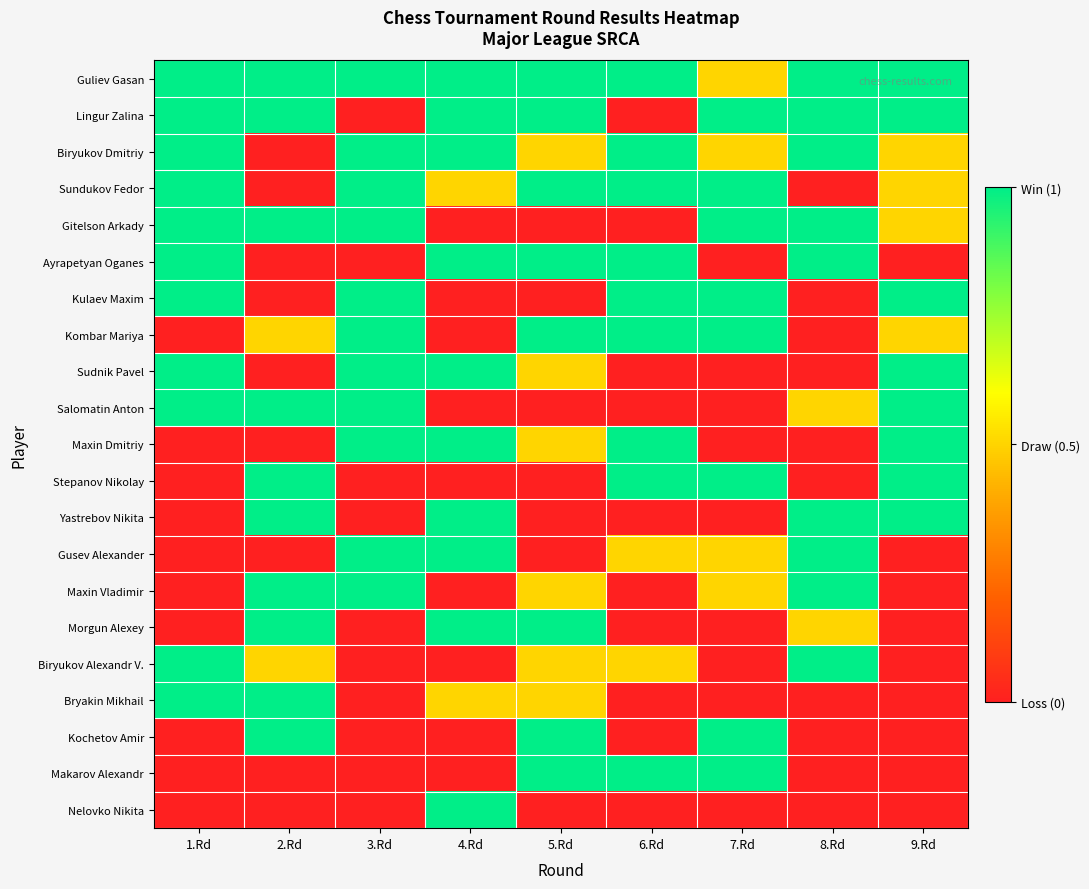

Reading left to right, extract all data points from this chart.

Guliev Gasan: 1.Rd=1.0	2.Rd=1.0	3.Rd=1.0	4.Rd=1.0	5.Rd=1.0	6.Rd=1.0	7.Rd=0.5	8.Rd=1.0	9.Rd=1.0
Lingur Zalina: 1.Rd=1.0	2.Rd=1.0	3.Rd=0.0	4.Rd=1.0	5.Rd=1.0	6.Rd=0.0	7.Rd=1.0	8.Rd=1.0	9.Rd=1.0
Biryukov Dmitriy: 1.Rd=1.0	2.Rd=0.0	3.Rd=1.0	4.Rd=1.0	5.Rd=0.5	6.Rd=1.0	7.Rd=0.5	8.Rd=1.0	9.Rd=0.5
Sundukov Fedor: 1.Rd=1.0	2.Rd=0.0	3.Rd=1.0	4.Rd=0.5	5.Rd=1.0	6.Rd=1.0	7.Rd=1.0	8.Rd=0.0	9.Rd=0.5
Gitelson Arkady: 1.Rd=1.0	2.Rd=1.0	3.Rd=1.0	4.Rd=0.0	5.Rd=0.0	6.Rd=0.0	7.Rd=1.0	8.Rd=1.0	9.Rd=0.5
Ayrapetyan Oganes: 1.Rd=1.0	2.Rd=0.0	3.Rd=0.0	4.Rd=1.0	5.Rd=1.0	6.Rd=1.0	7.Rd=0.0	8.Rd=1.0	9.Rd=0.0
Kulaev Maxim: 1.Rd=1.0	2.Rd=0.0	3.Rd=1.0	4.Rd=0.0	5.Rd=0.0	6.Rd=1.0	7.Rd=1.0	8.Rd=0.0	9.Rd=1.0
Kombar Mariya: 1.Rd=0.0	2.Rd=0.5	3.Rd=1.0	4.Rd=0.0	5.Rd=1.0	6.Rd=1.0	7.Rd=1.0	8.Rd=0.0	9.Rd=0.5
Sudnik Pavel: 1.Rd=1.0	2.Rd=0.0	3.Rd=1.0	4.Rd=1.0	5.Rd=0.5	6.Rd=0.0	7.Rd=0.0	8.Rd=0.0	9.Rd=1.0
Salomatin Anton: 1.Rd=1.0	2.Rd=1.0	3.Rd=1.0	4.Rd=0.0	5.Rd=0.0	6.Rd=0.0	7.Rd=0.0	8.Rd=0.5	9.Rd=1.0
Maxin Dmitriy: 1.Rd=0.0	2.Rd=0.0	3.Rd=1.0	4.Rd=1.0	5.Rd=0.5	6.Rd=1.0	7.Rd=0.0	8.Rd=0.0	9.Rd=1.0
Stepanov Nikolay: 1.Rd=0.0	2.Rd=1.0	3.Rd=0.0	4.Rd=0.0	5.Rd=0.0	6.Rd=1.0	7.Rd=1.0	8.Rd=0.0	9.Rd=1.0
Yastrebov Nikita: 1.Rd=0.0	2.Rd=1.0	3.Rd=0.0	4.Rd=1.0	5.Rd=0.0	6.Rd=0.0	7.Rd=0.0	8.Rd=1.0	9.Rd=1.0
Gusev Alexander: 1.Rd=0.0	2.Rd=0.0	3.Rd=1.0	4.Rd=1.0	5.Rd=0.0	6.Rd=0.5	7.Rd=0.5	8.Rd=1.0	9.Rd=0.0
Maxin Vladimir: 1.Rd=0.0	2.Rd=1.0	3.Rd=1.0	4.Rd=0.0	5.Rd=0.5	6.Rd=0.0	7.Rd=0.5	8.Rd=1.0	9.Rd=0.0
Morgun Alexey: 1.Rd=0.0	2.Rd=1.0	3.Rd=0.0	4.Rd=1.0	5.Rd=1.0	6.Rd=0.0	7.Rd=0.0	8.Rd=0.5	9.Rd=0.0
Biryukov Alexandr V.: 1.Rd=1.0	2.Rd=0.5	3.Rd=0.0	4.Rd=0.0	5.Rd=0.5	6.Rd=0.5	7.Rd=0.0	8.Rd=1.0	9.Rd=0.0
Bryakin Mikhail: 1.Rd=1.0	2.Rd=1.0	3.Rd=0.0	4.Rd=0.5	5.Rd=0.5	6.Rd=0.0	7.Rd=0.0	8.Rd=0.0	9.Rd=0.0
Kochetov Amir: 1.Rd=0.0	2.Rd=1.0	3.Rd=0.0	4.Rd=0.0	5.Rd=1.0	6.Rd=0.0	7.Rd=1.0	8.Rd=0.0	9.Rd=0.0
Makarov Alexandr: 1.Rd=0.0	2.Rd=0.0	3.Rd=0.0	4.Rd=0.0	5.Rd=1.0	6.Rd=1.0	7.Rd=1.0	8.Rd=0.0	9.Rd=0.0
Nelovko Nikita: 1.Rd=0.0	2.Rd=0.0	3.Rd=0.0	4.Rd=1.0	5.Rd=0.0	6.Rd=0.0	7.Rd=0.0	8.Rd=0.0	9.Rd=0.0